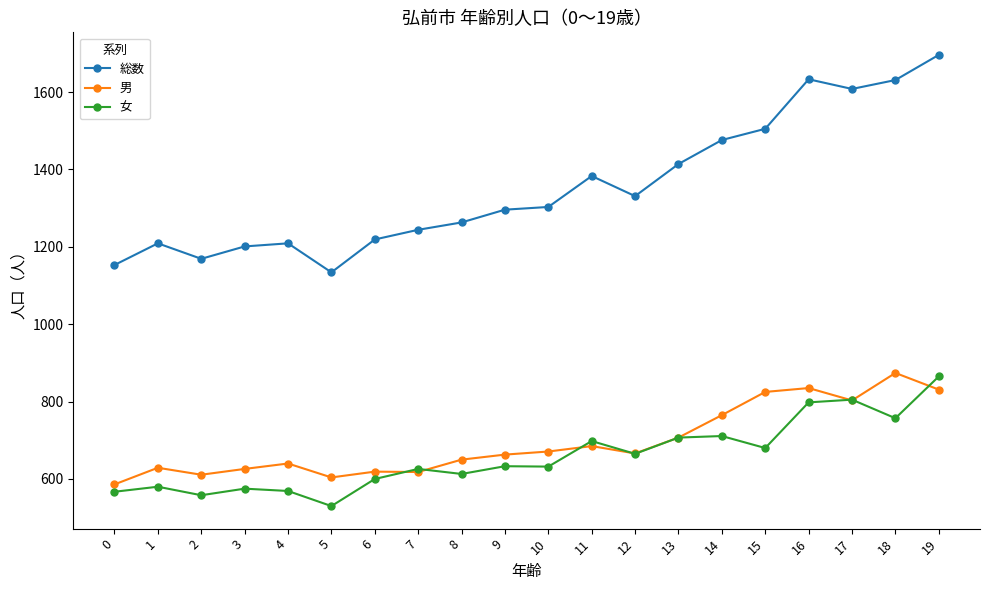

What value does the 女 series have at 8?

613